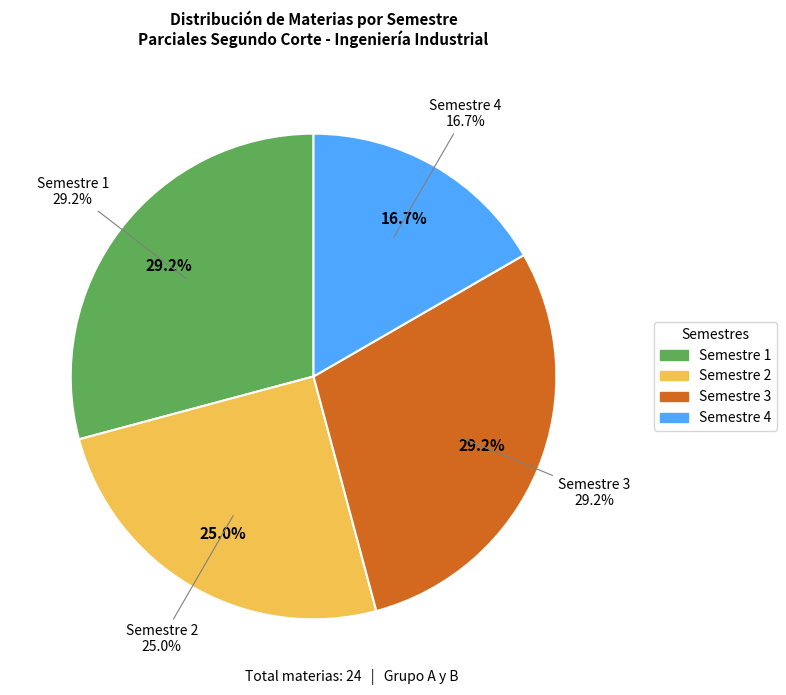

The Semestre 2 slice represents 25% of the pie. True or false?

True